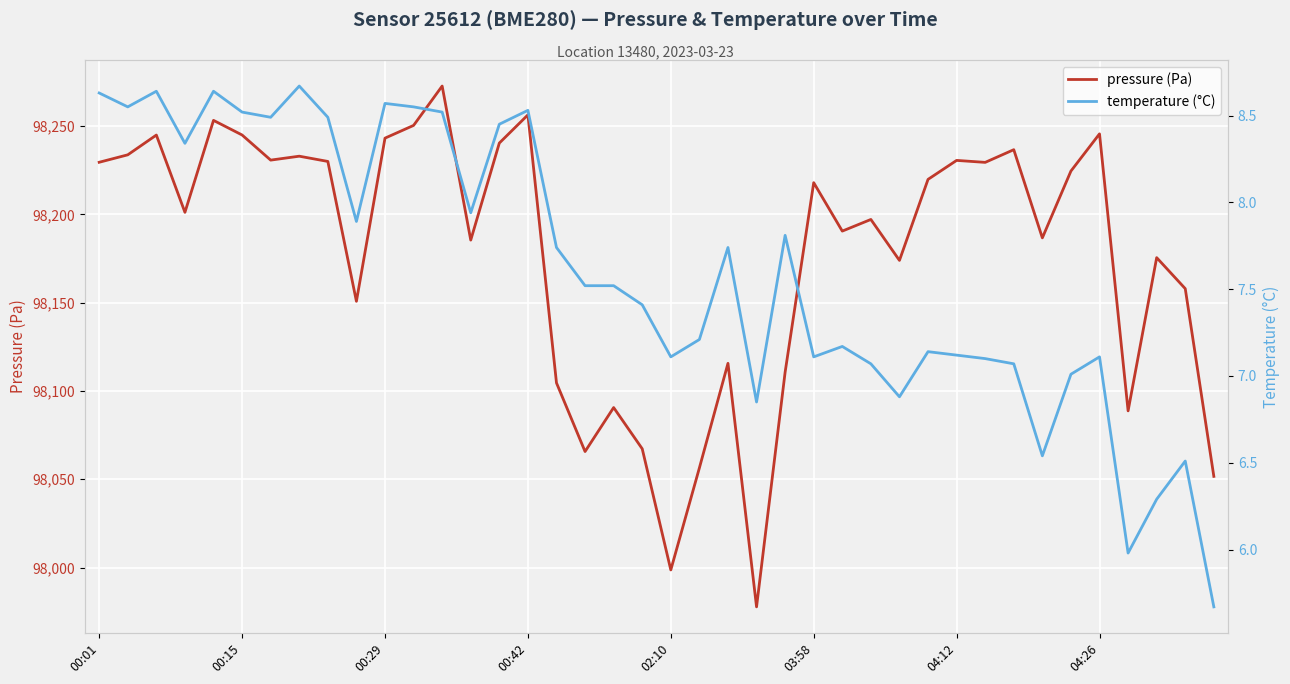

How many lines are shown in the chart?

2